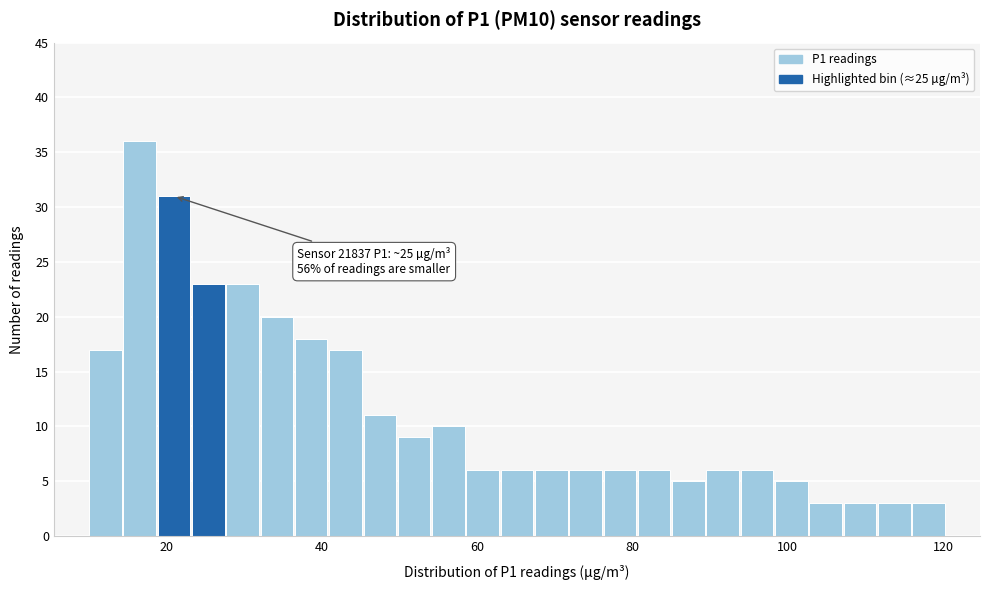

Around what value on the x-axis is the tallest bar? Give the approximate position of its centre, as read against the axis.

16